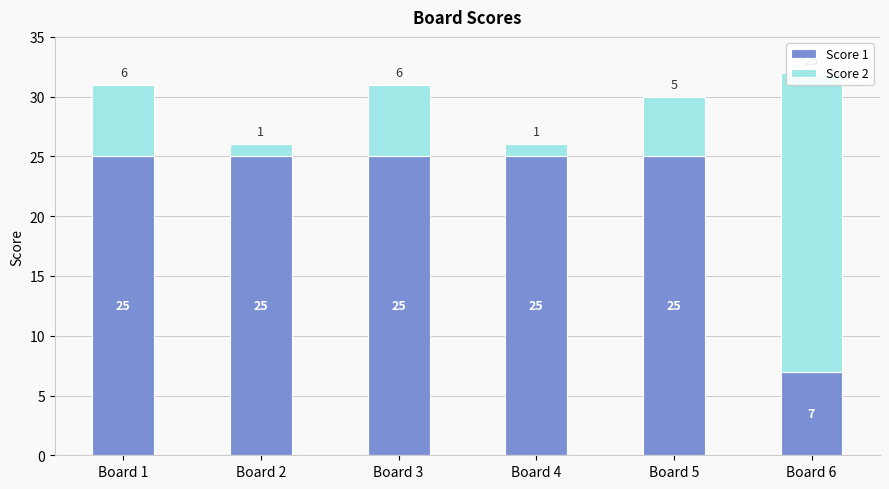

Between Board 1 and Board 6, which series saw the biggest shift?

Score 2